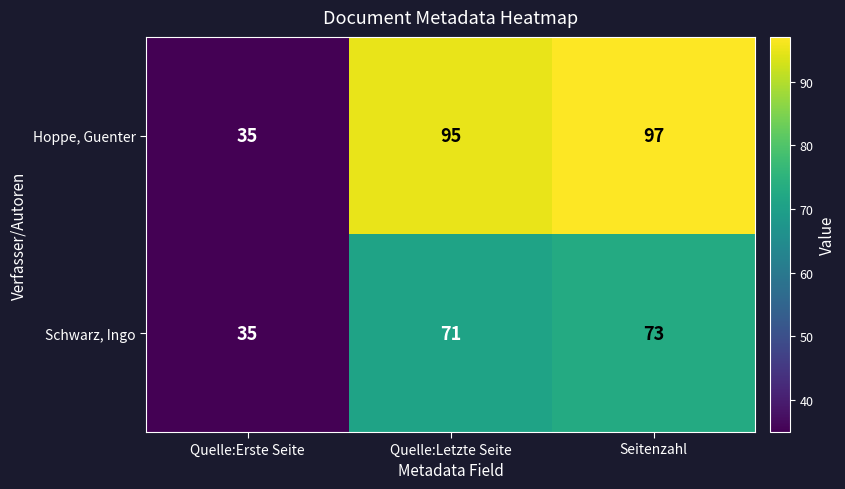

Rank the series by their maximum value, from lowest to highest.

Schwarz, Ingo, Hoppe, Guenter